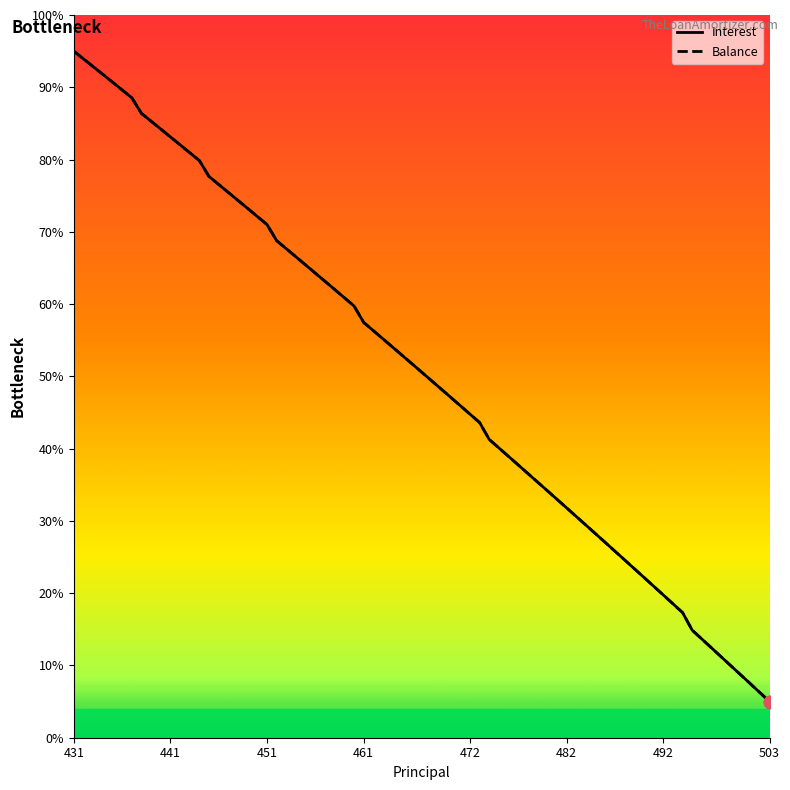

What is the minimum value shown in the chart?

5.0